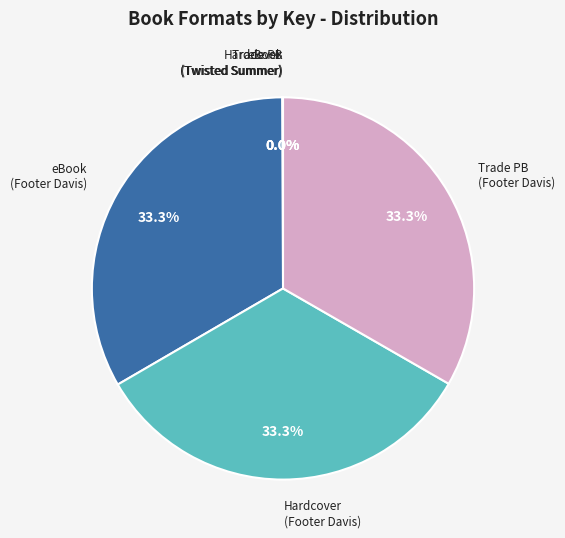

Is there any slice that represents more than half of the pie?

No